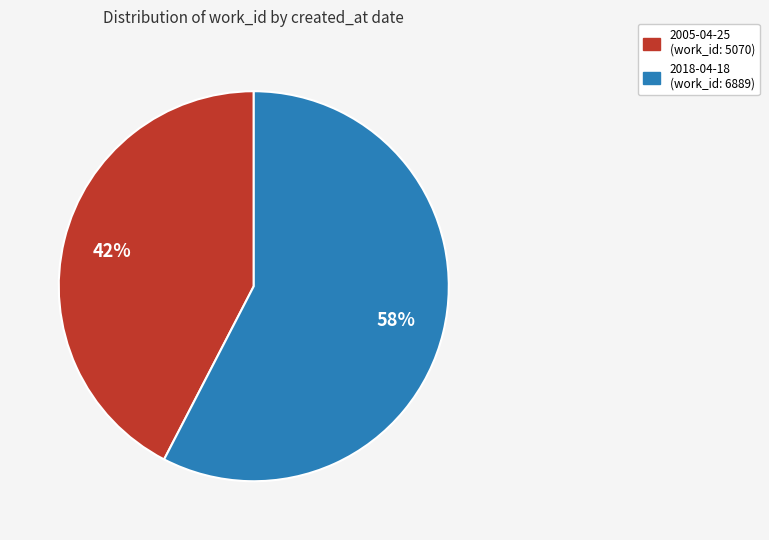

Combined, do 2018-04-18 and 2005-04-25 account for over 50%?

Yes